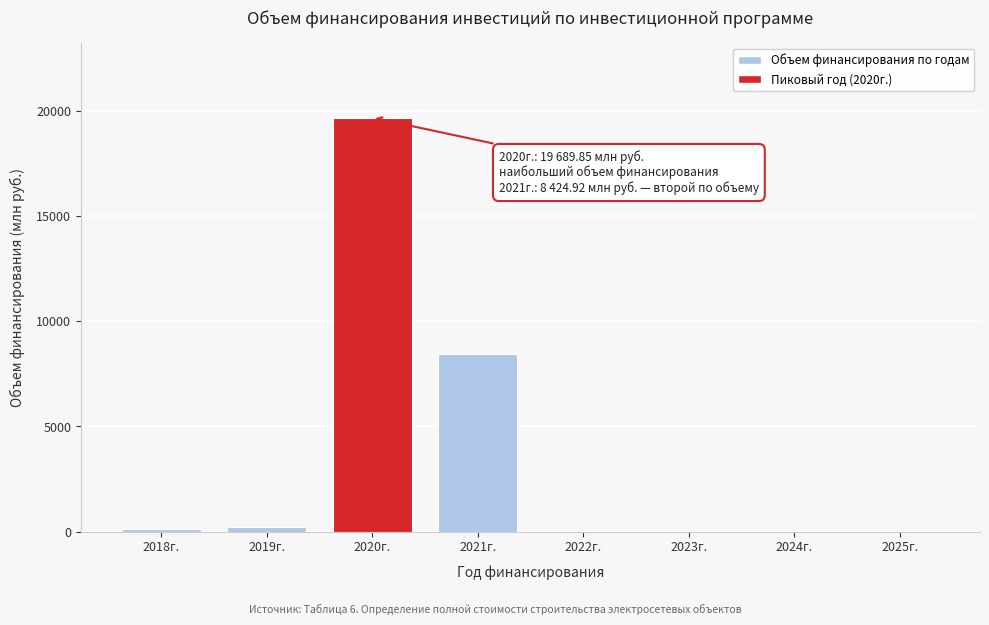

What is the sum of all values?

28442.4